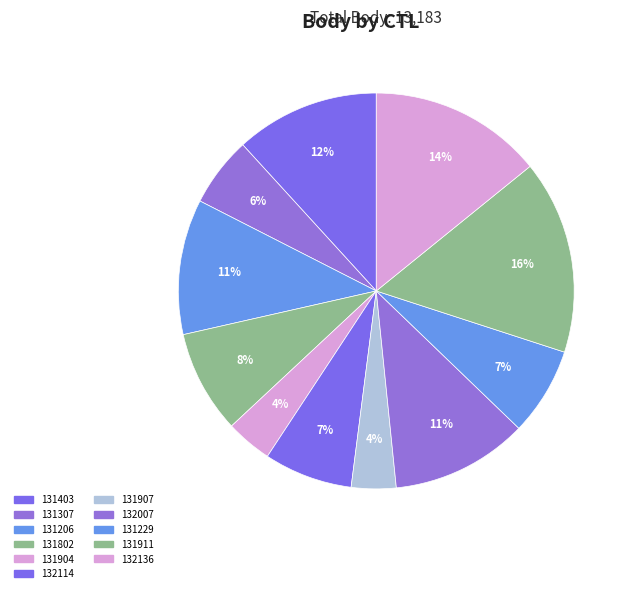

Is there any slice that represents more than half of the pie?

No